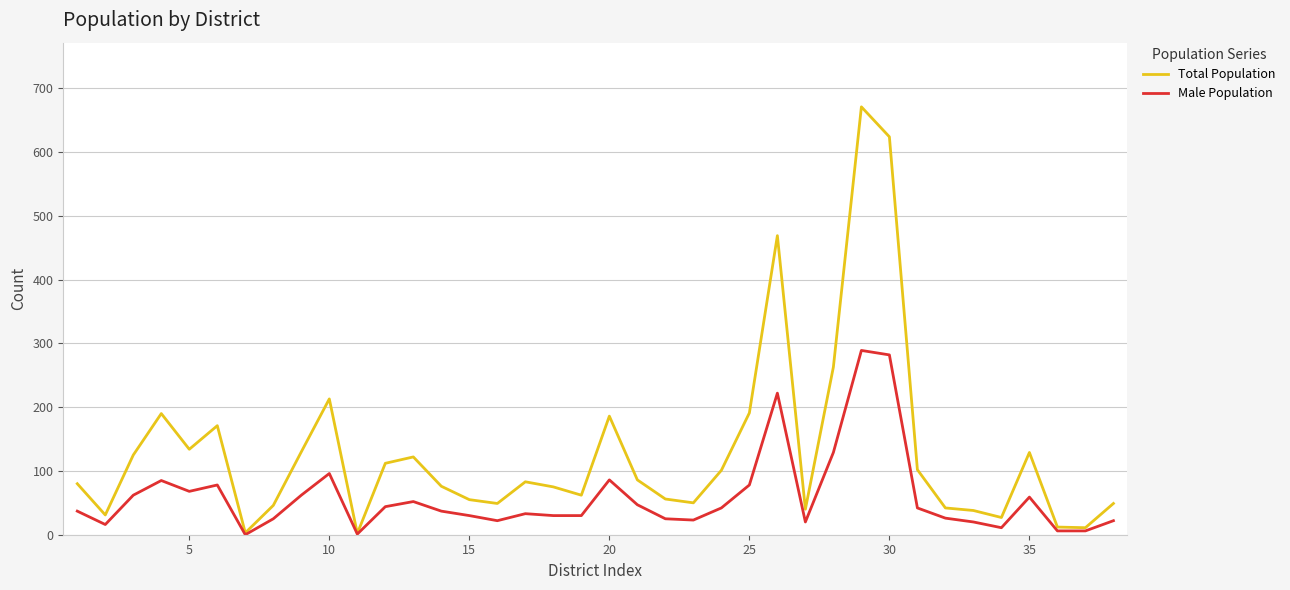

True or false: Total Population has more than 2 interior local peaks.

True